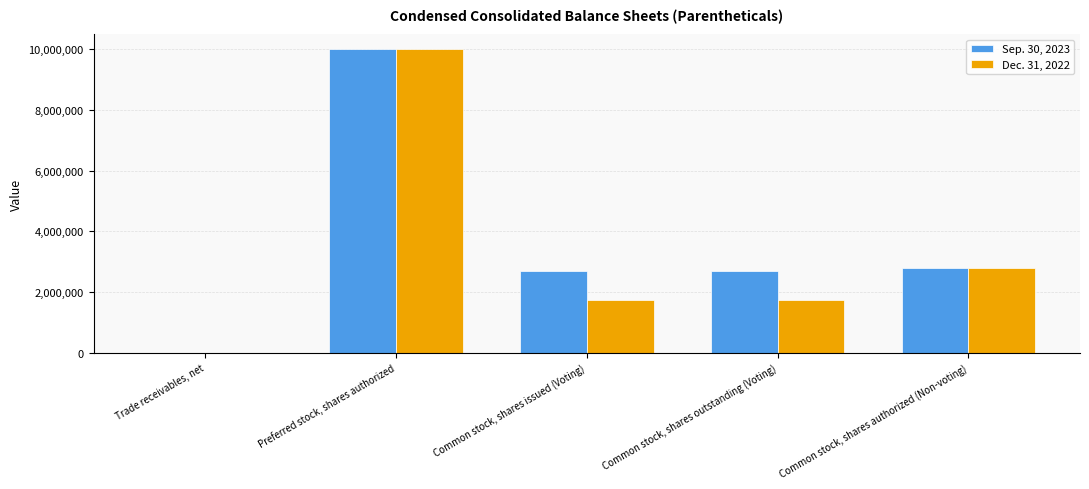

At which label does Sep. 30, 2023 reach its peak?

Preferred stock, shares authorized